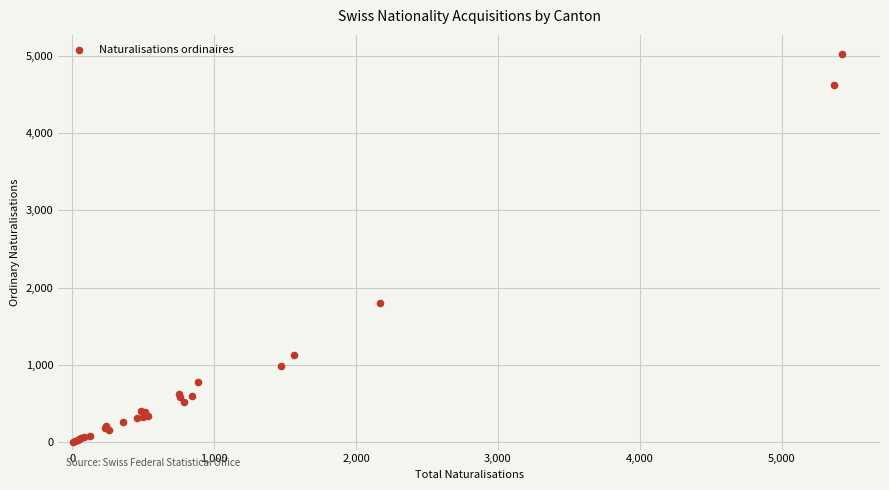

What Y value in the scatter plot is closest to 2512?

1801